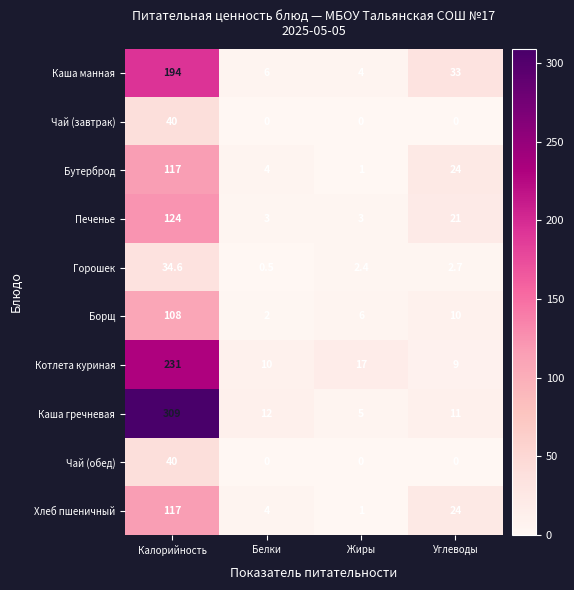

Which category has the highest value across all series?

Калорийность